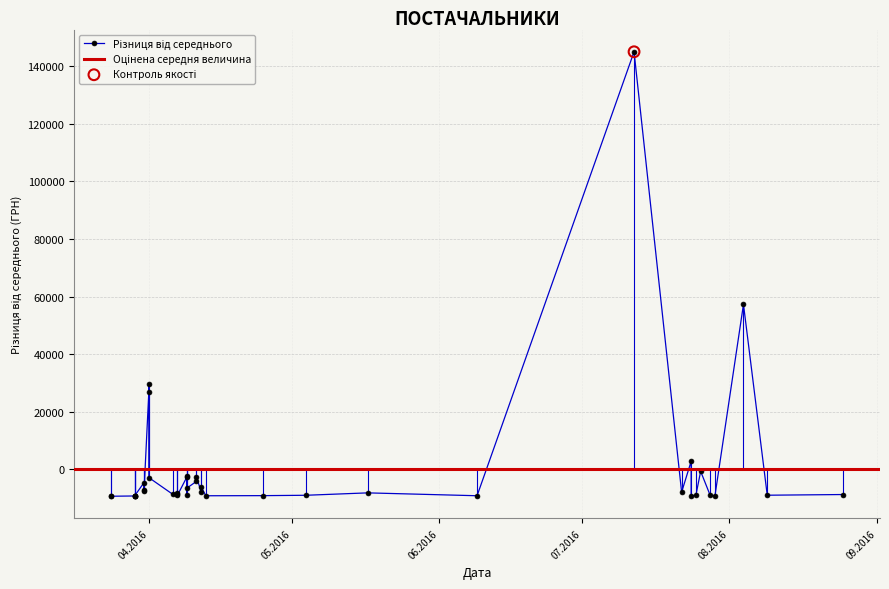

What is the change in value from 24 to 34?

-775.7